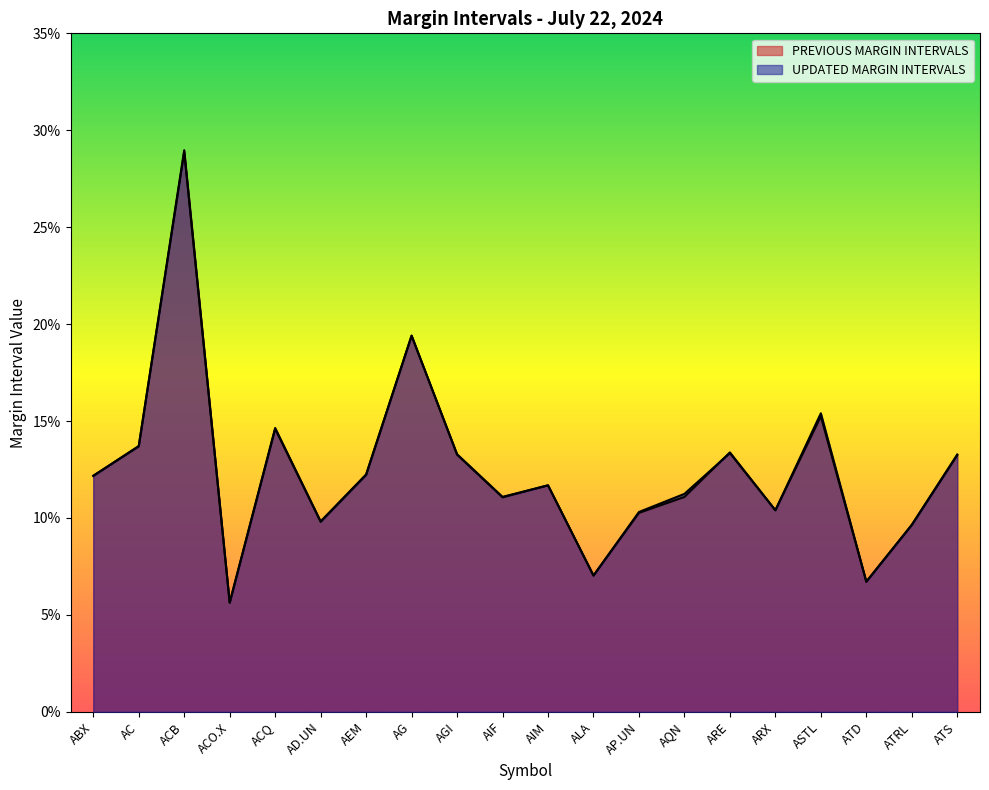

What is the sum of all UPDATED MARGIN INTERVALS values?

2.5